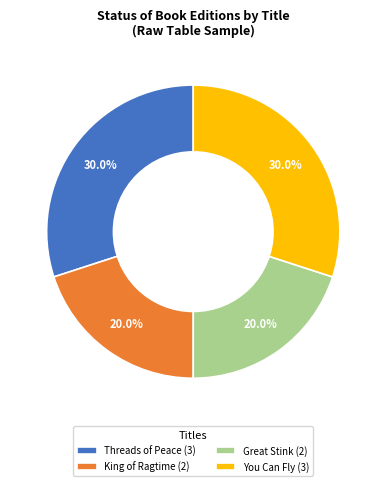

What percentage is NOT represented by Great Stink (2)?

80.0%